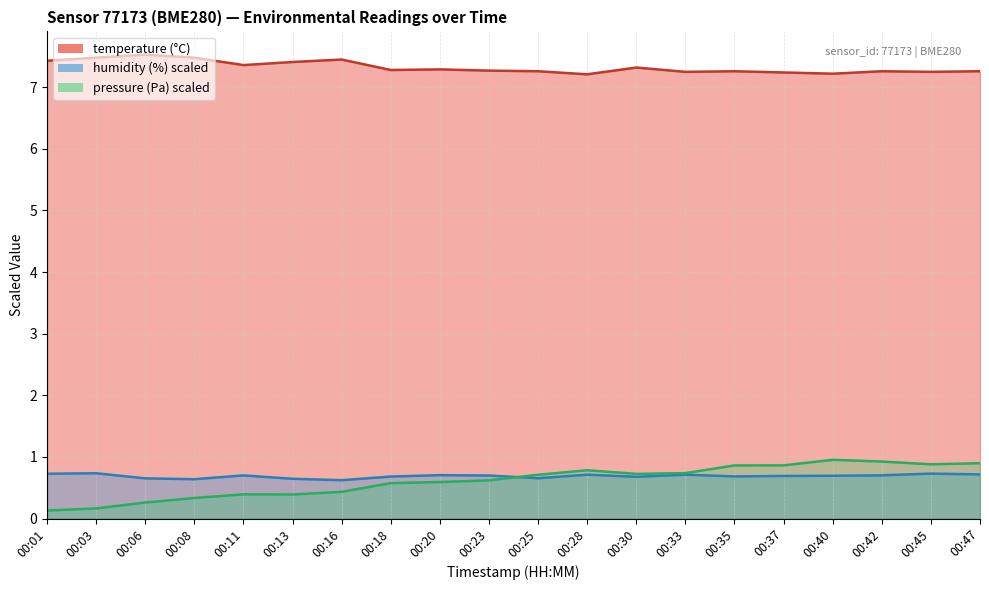

True or false: temperature and pressure_norm intersect in this chart.

False